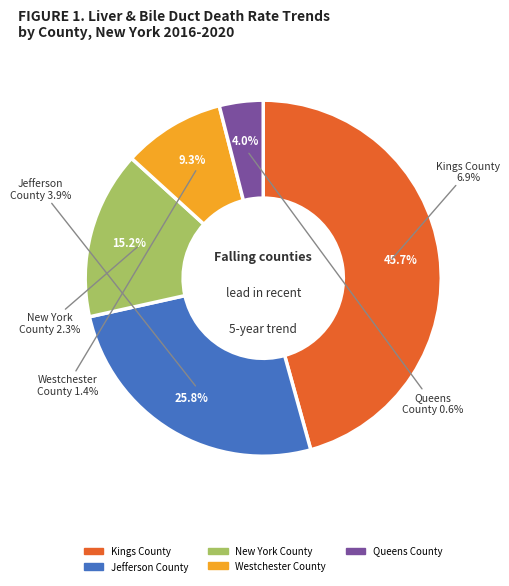

To the nearest percent, what is the difference between the Jefferson County and Westchester County slice percentages?

17%